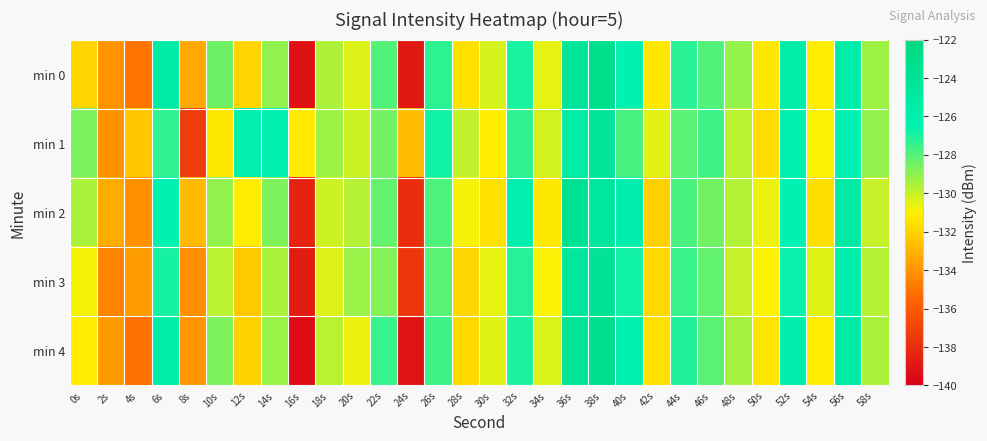

What is the minimum value shown in the chart?

-139.5